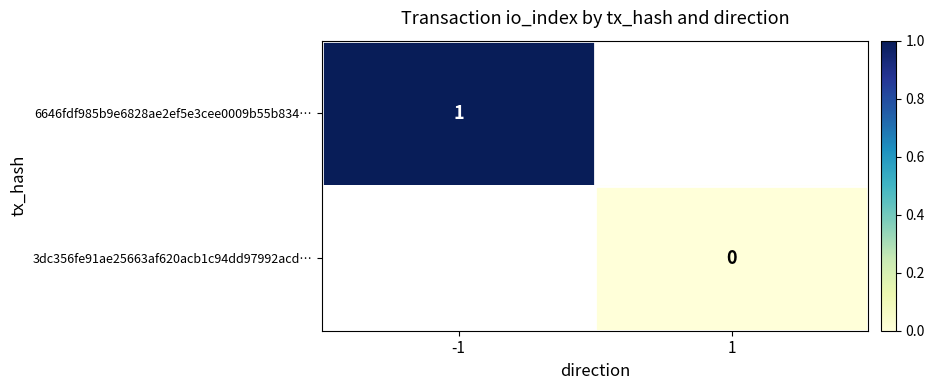

The value of 6646fdf985b9e6828ae2ef5e3cee0009b55b834… at -1 is 1. True or false?

True